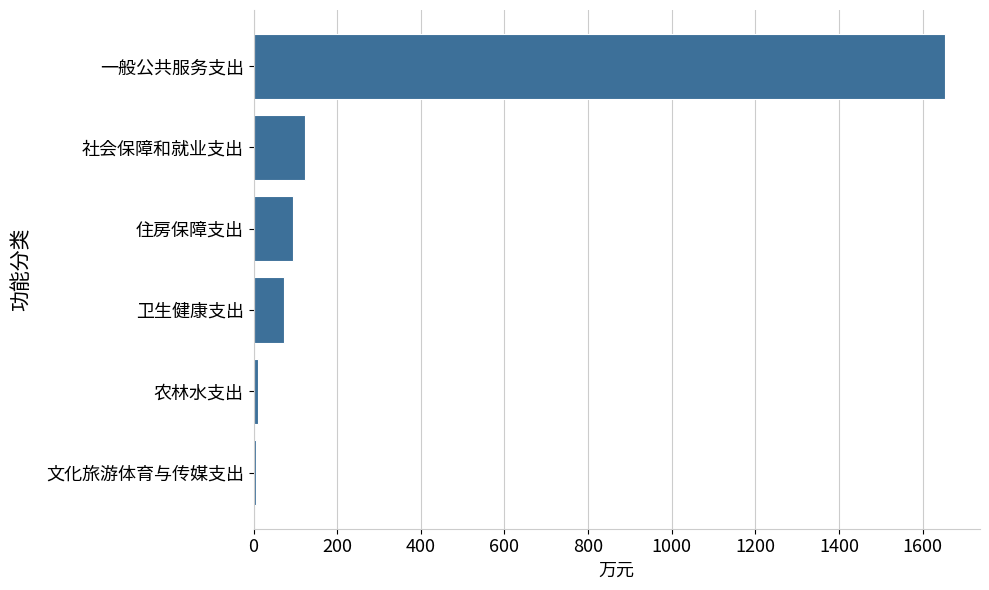

The value at 一般公共服务支出 is 753.9. True or false?

False